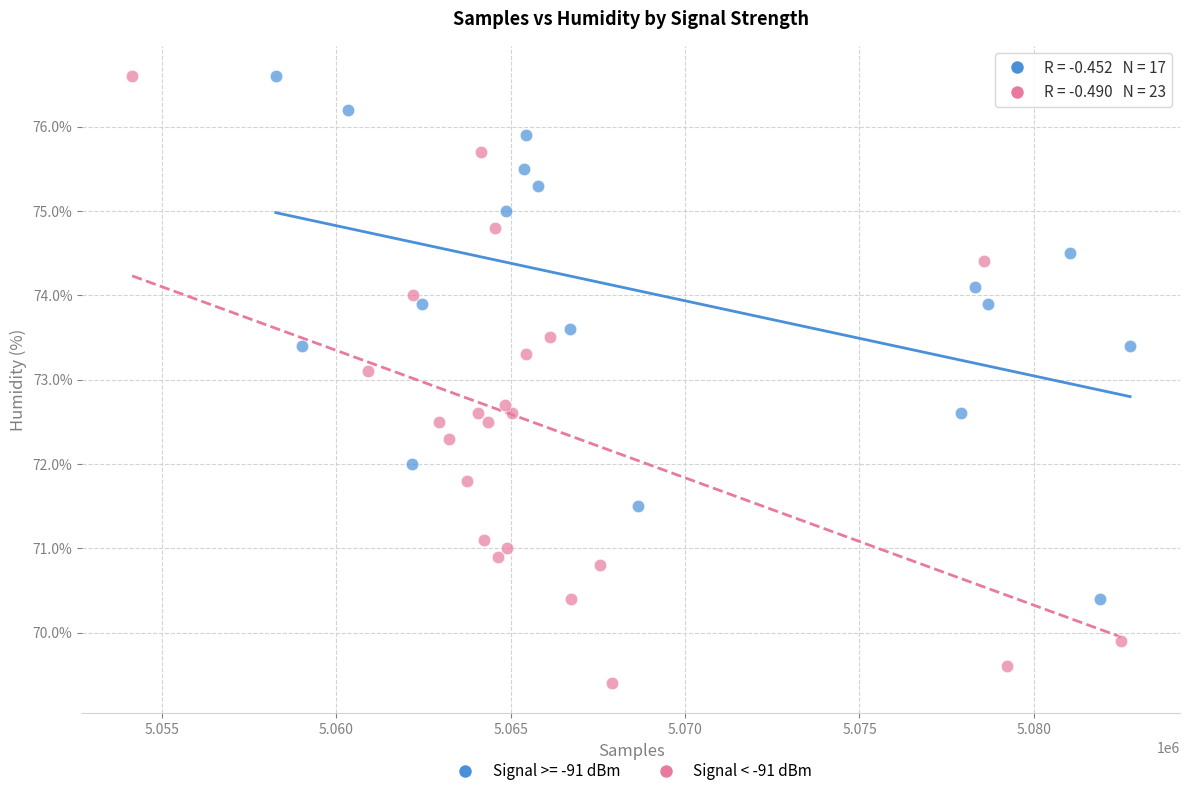

Which series reaches the minimum Y coordinate?

Signal < -91 dBm